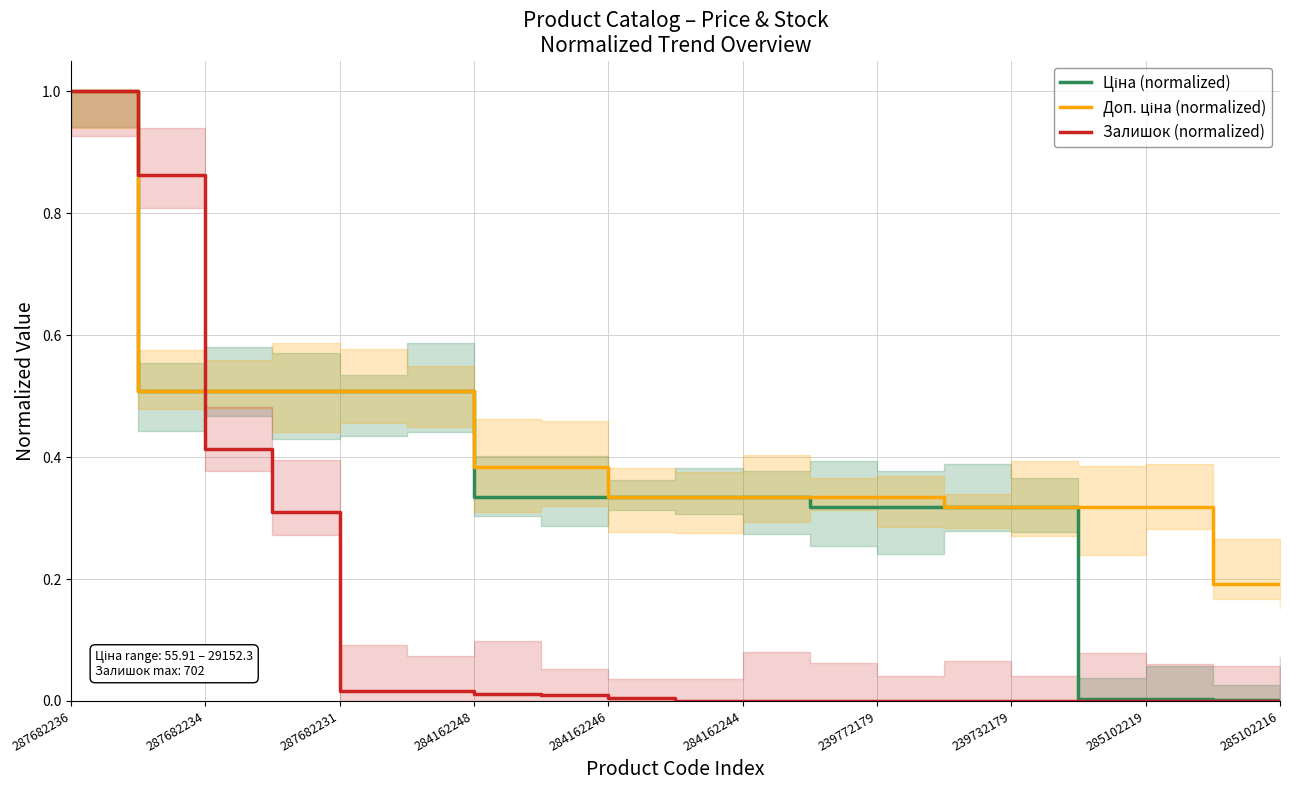

What is the difference between the maximum and second lowest values in the Залишок (normalized) series?

1.0